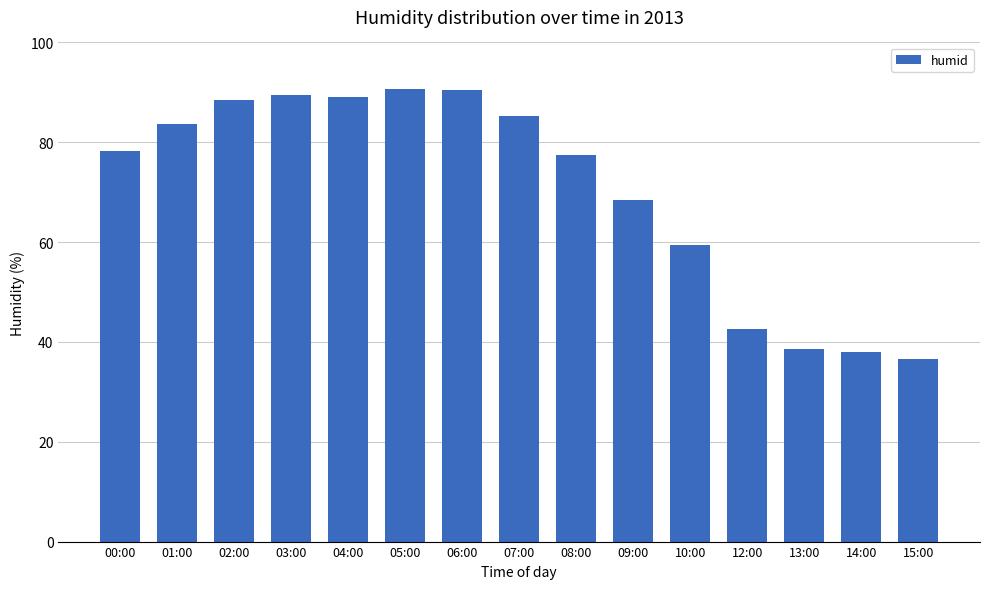

What is the difference between the values at 08:00 and 12:00?

35.0